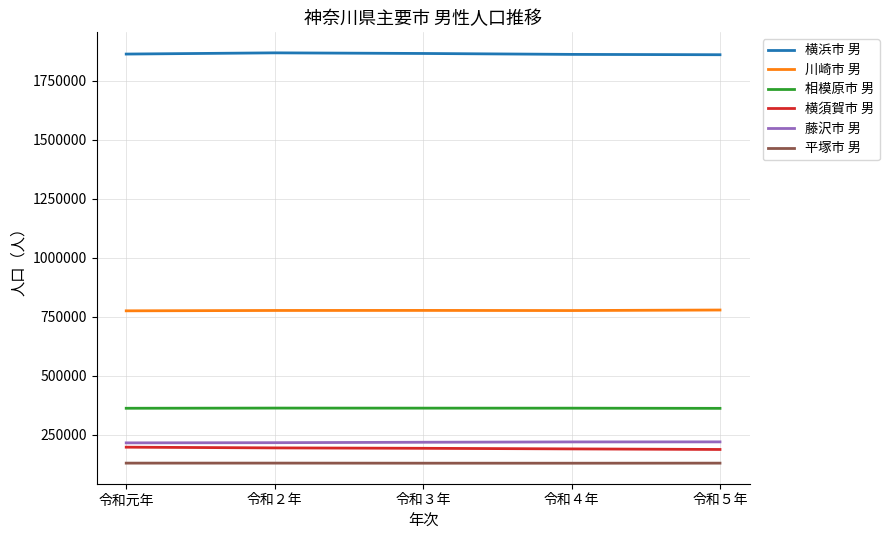

At how many categories does at least one series exceed 1469493?

5